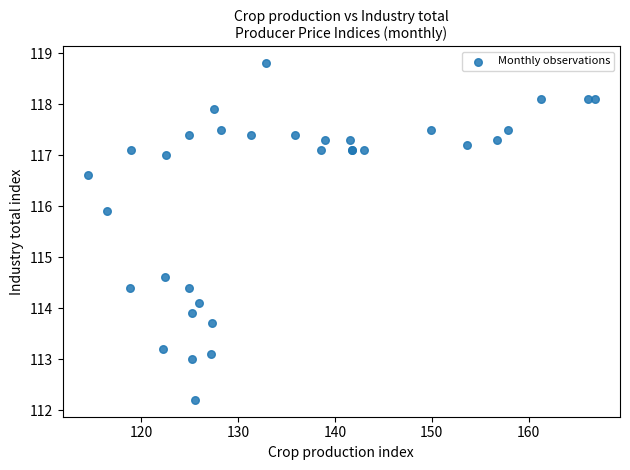

What Y value in the scatter plot is closest to 115?

114.6